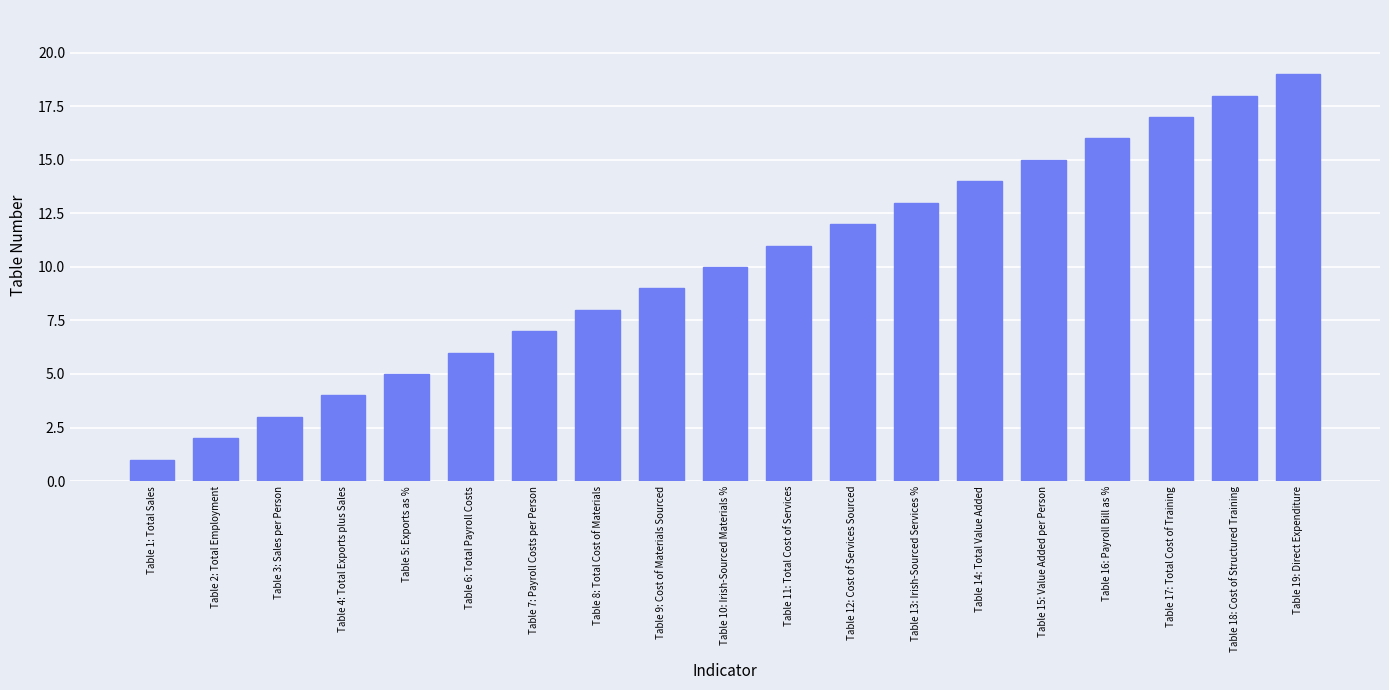

Rank the categories by value from highest to lowest.

Table 19: Direct Expenditure, Table 18: Cost of Structured Training, Table 17: Total Cost of Training, Table 16: Payroll Bill as %, Table 15: Value Added per Person, Table 14: Total Value Added, Table 13: Irish-Sourced Services %, Table 12: Cost of Services Sourced, Table 11: Total Cost of Services, Table 10: Irish-Sourced Materials %, Table 9: Cost of Materials Sourced, Table 8: Total Cost of Materials, Table 7: Payroll Costs per Person, Table 6: Total Payroll Costs, Table 5: Exports as %, Table 4: Total Exports plus Sales, Table 3: Sales per Person, Table 2: Total Employment, Table 1: Total Sales